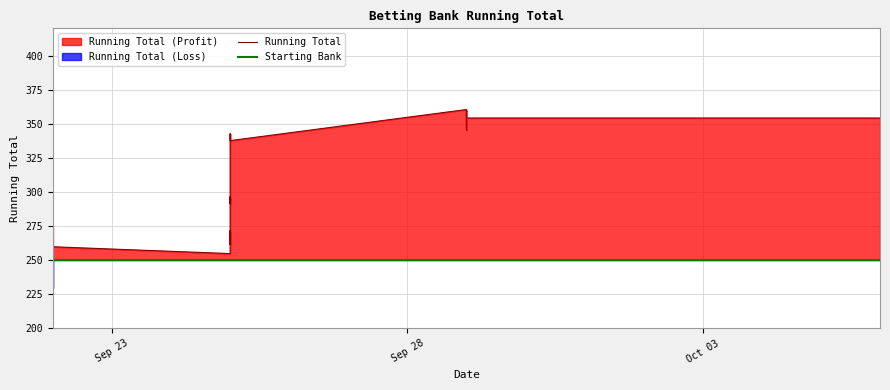

True or false: Running Total has more than 0 interior local peaks.

True